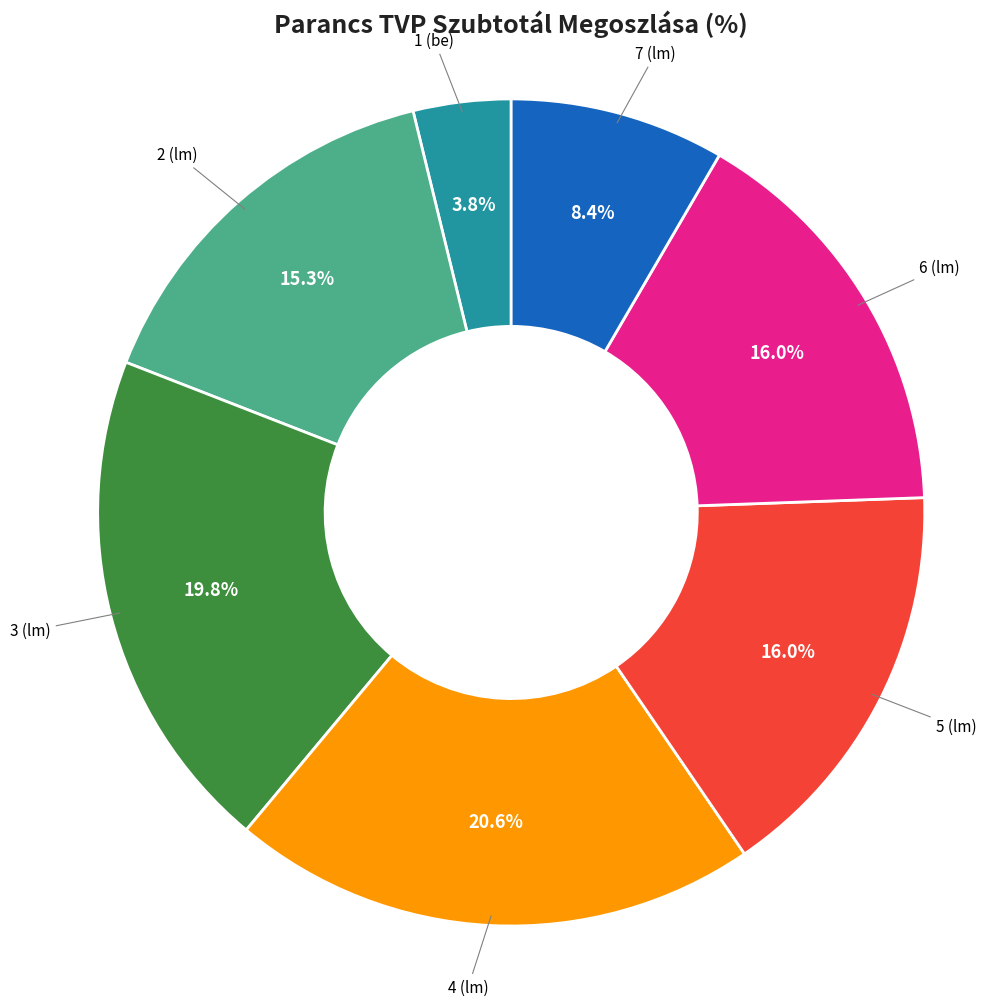

To the nearest percent, what is the combined percentage of 5 (lm) and 3 (lm)?

36%